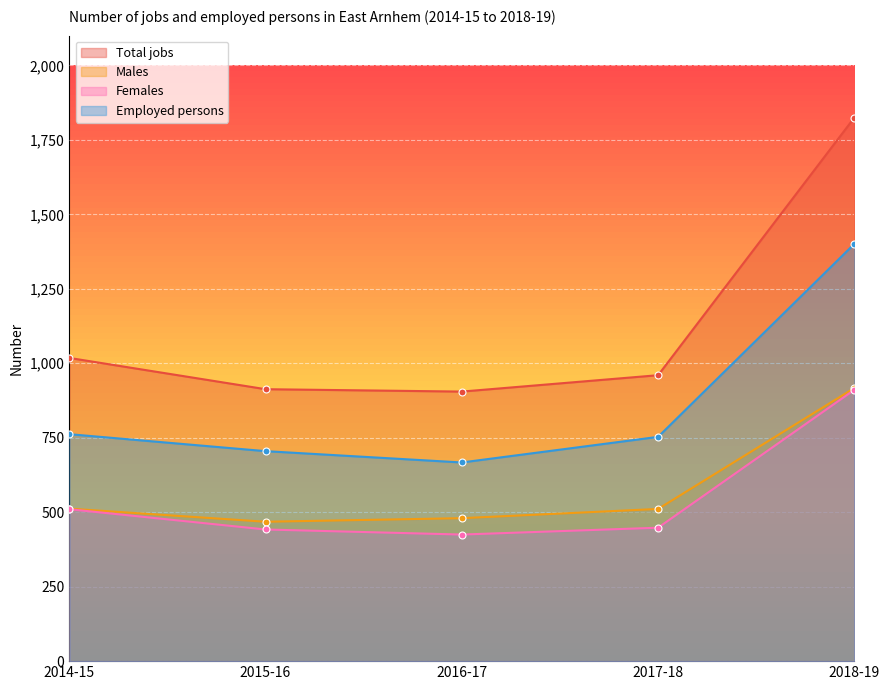

Does the chart display data point markers on the line(s)?

Yes